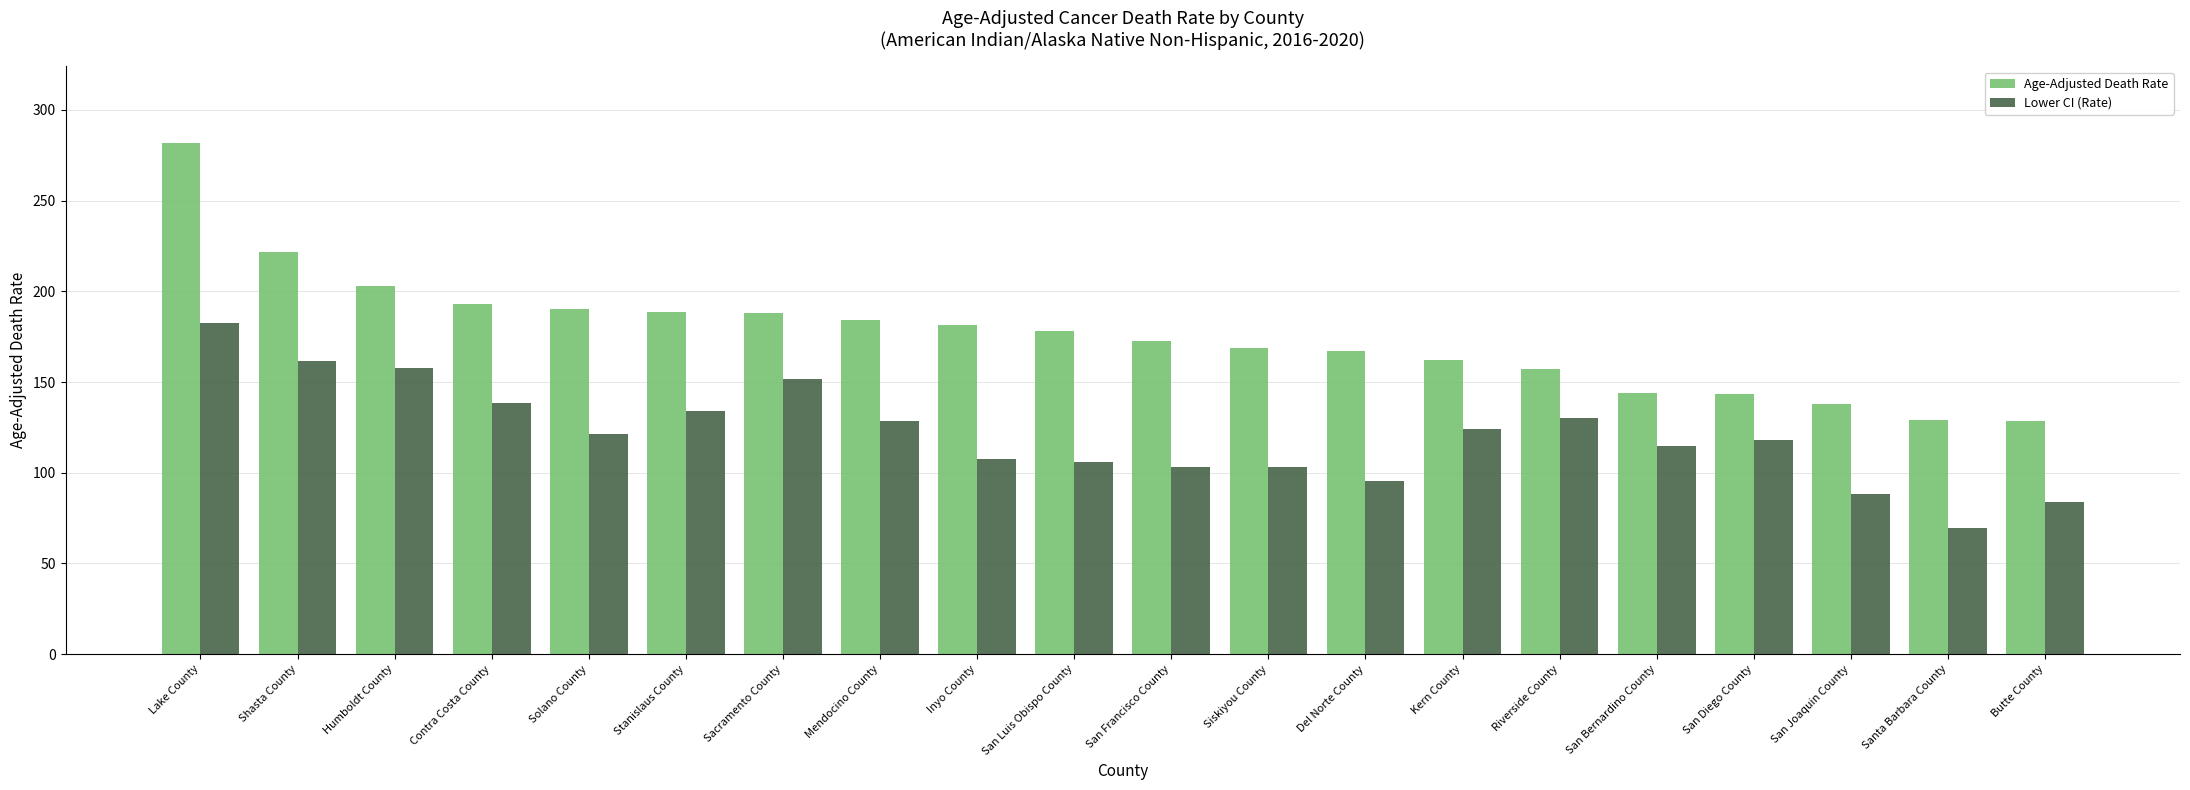

What is the total value across all series at Contra Costa County?

331.4